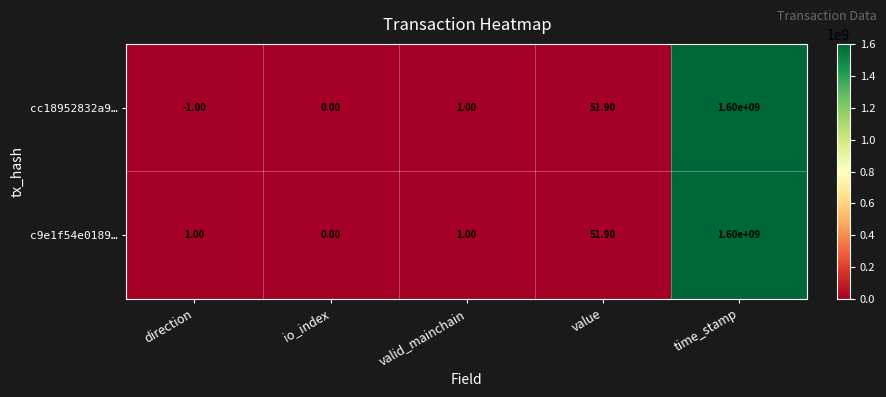

What is the difference between the cc18952832a9… values at io_index and time_stamp?

1600000000.0